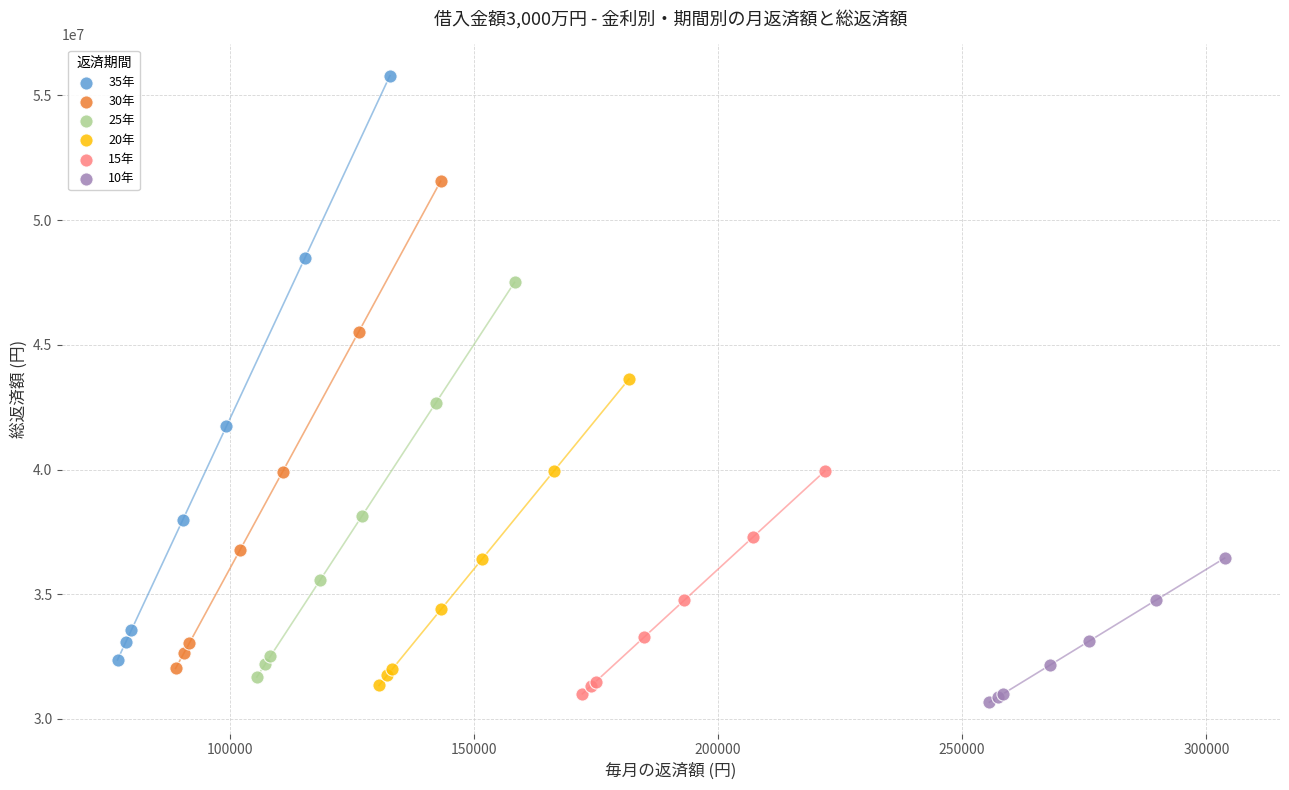

Which series has the largest Y range (max minus min)?

35年